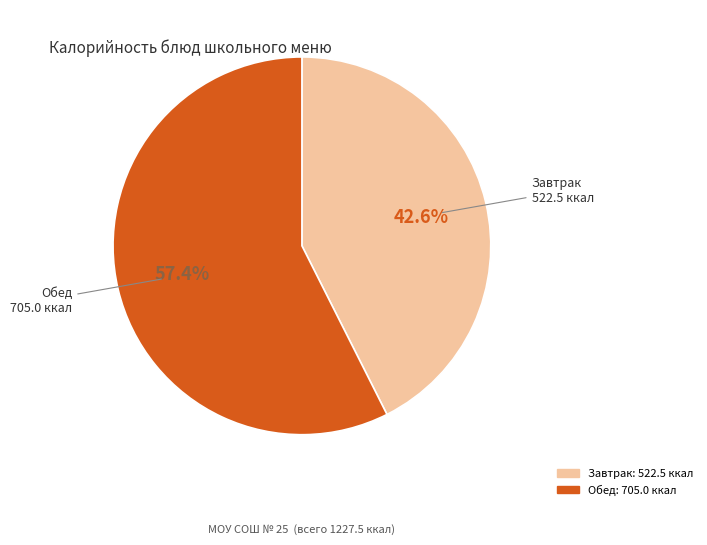

To the nearest percent, what is the average slice percentage?

50%